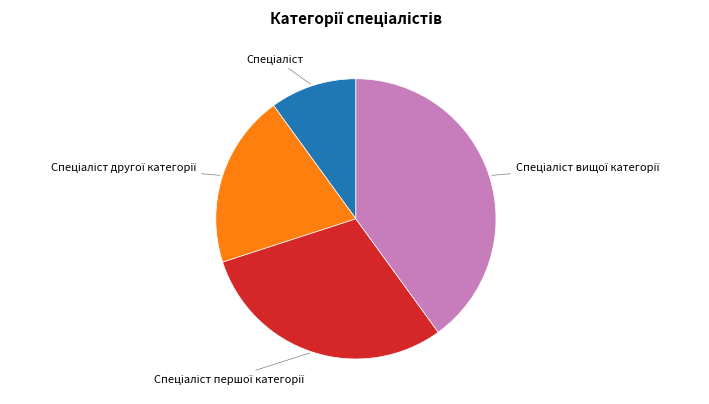

Is there any slice that represents more than half of the pie?

No